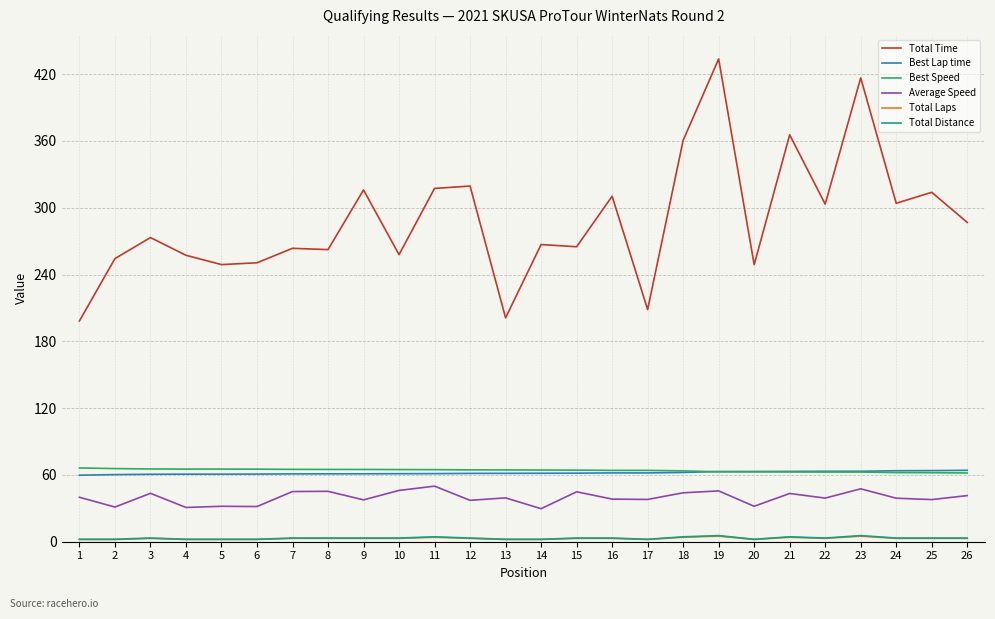

Which series changed the most between 15 and 19?

Total Time